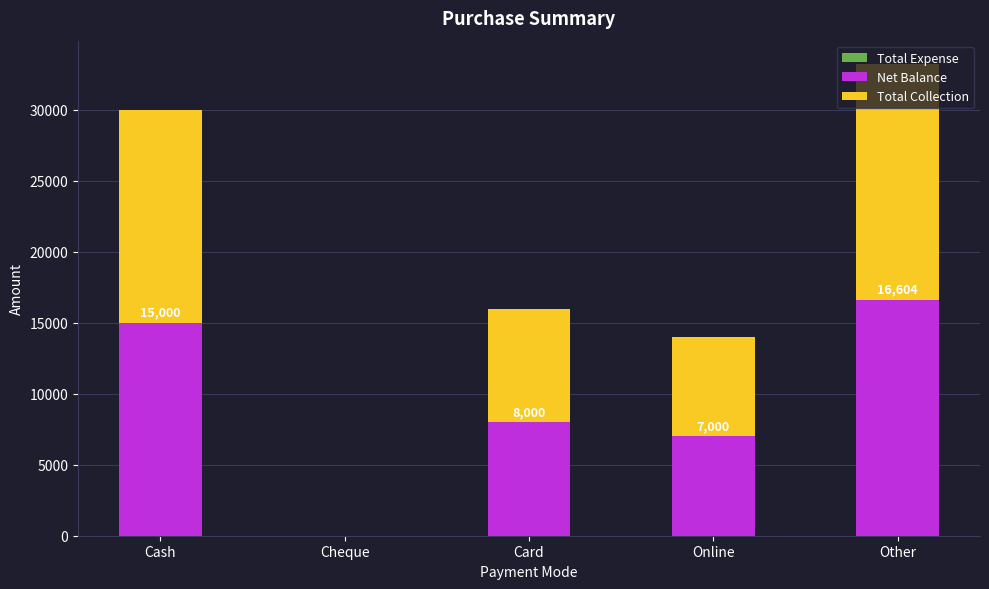

Count the number of categories in the chart.

5